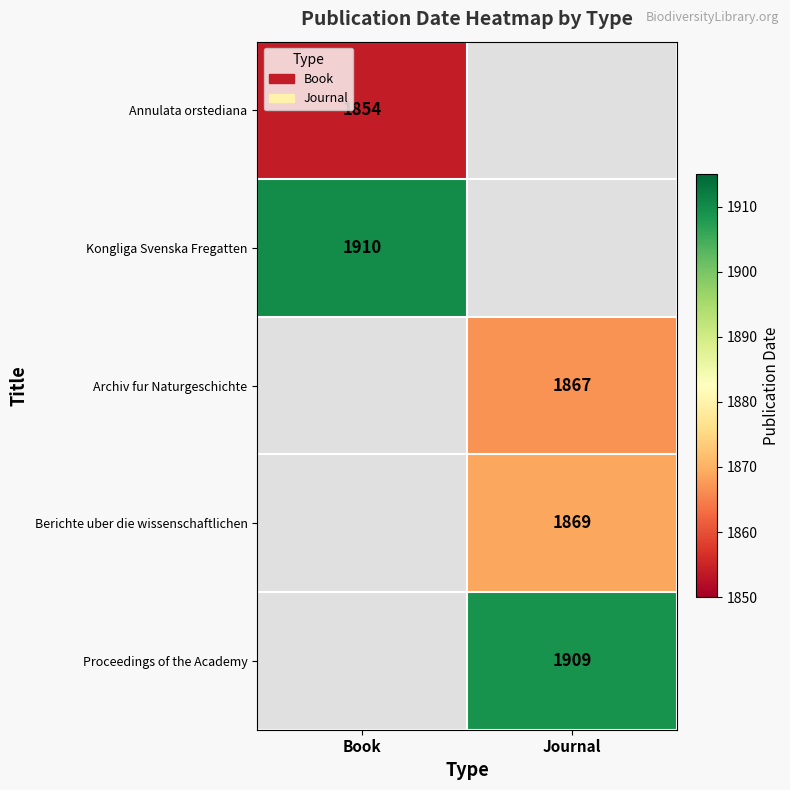

Which has a higher value, Book or Journal?

Journal